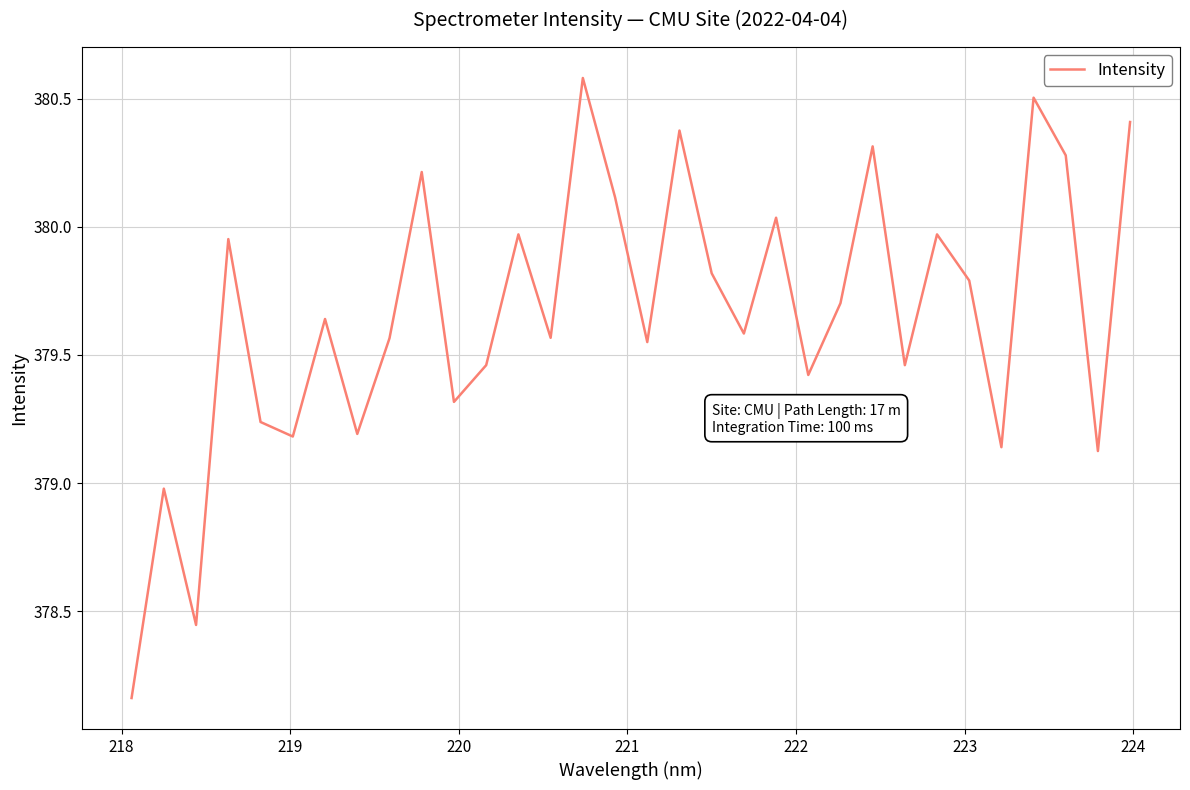

Where is the first local maximum?

218